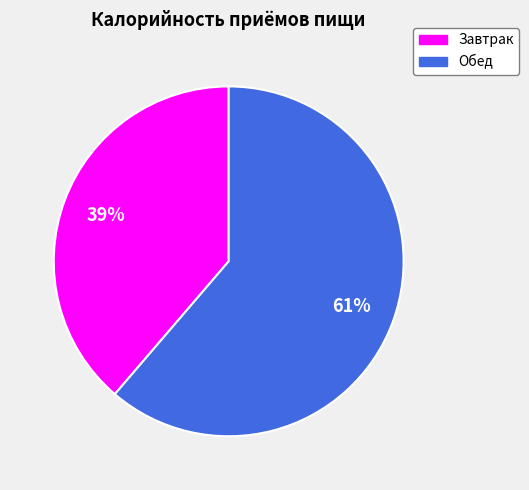

Which category has the smallest portion of the pie?

Завтрак